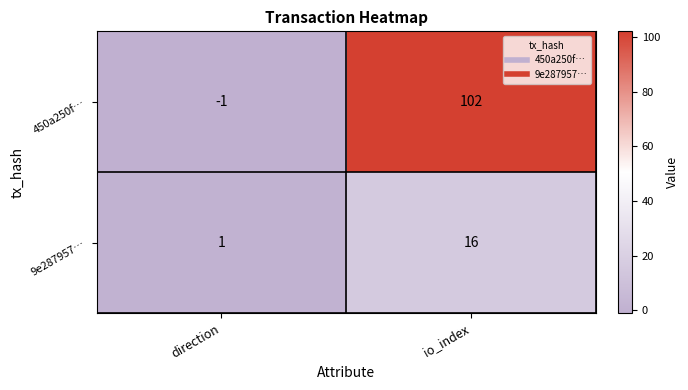

What is the difference between the 450a250f… values at io_index and direction?

103